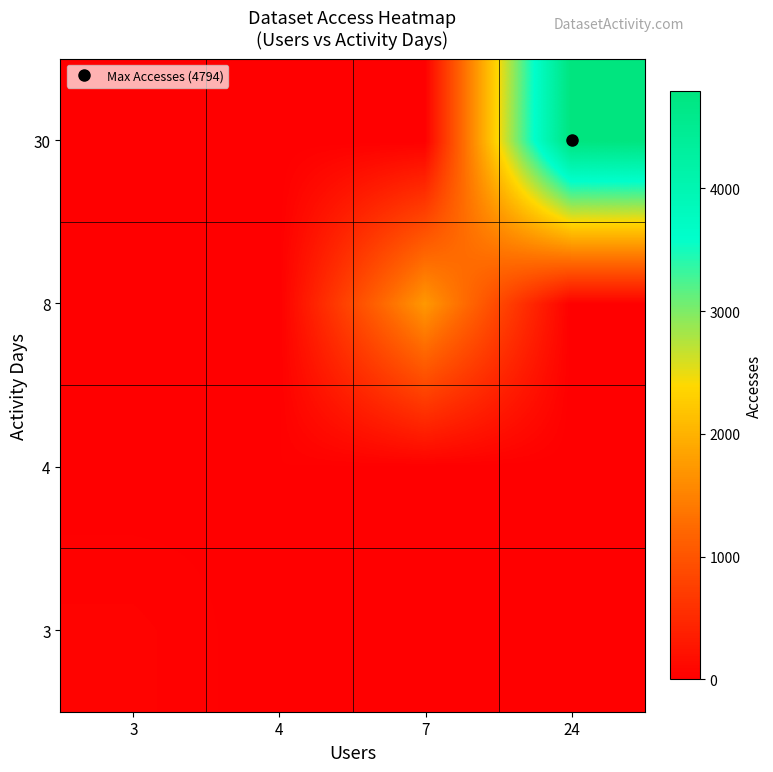

What is the total value across all series at 4?

18